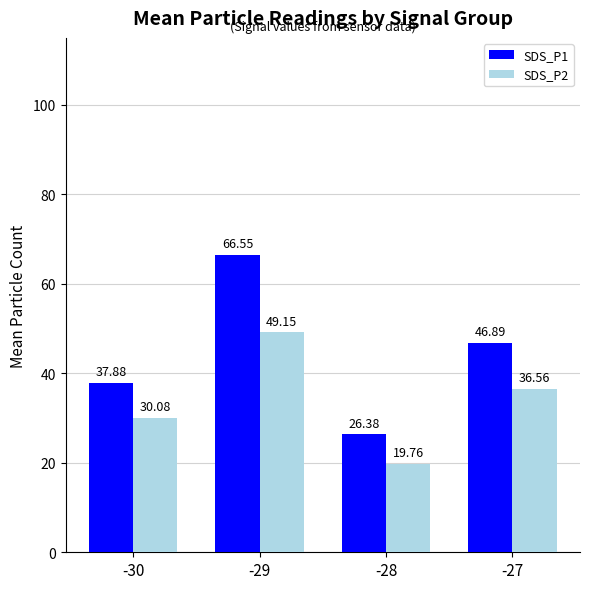

Between -30 and -28, which series saw the biggest shift?

SDS_P1